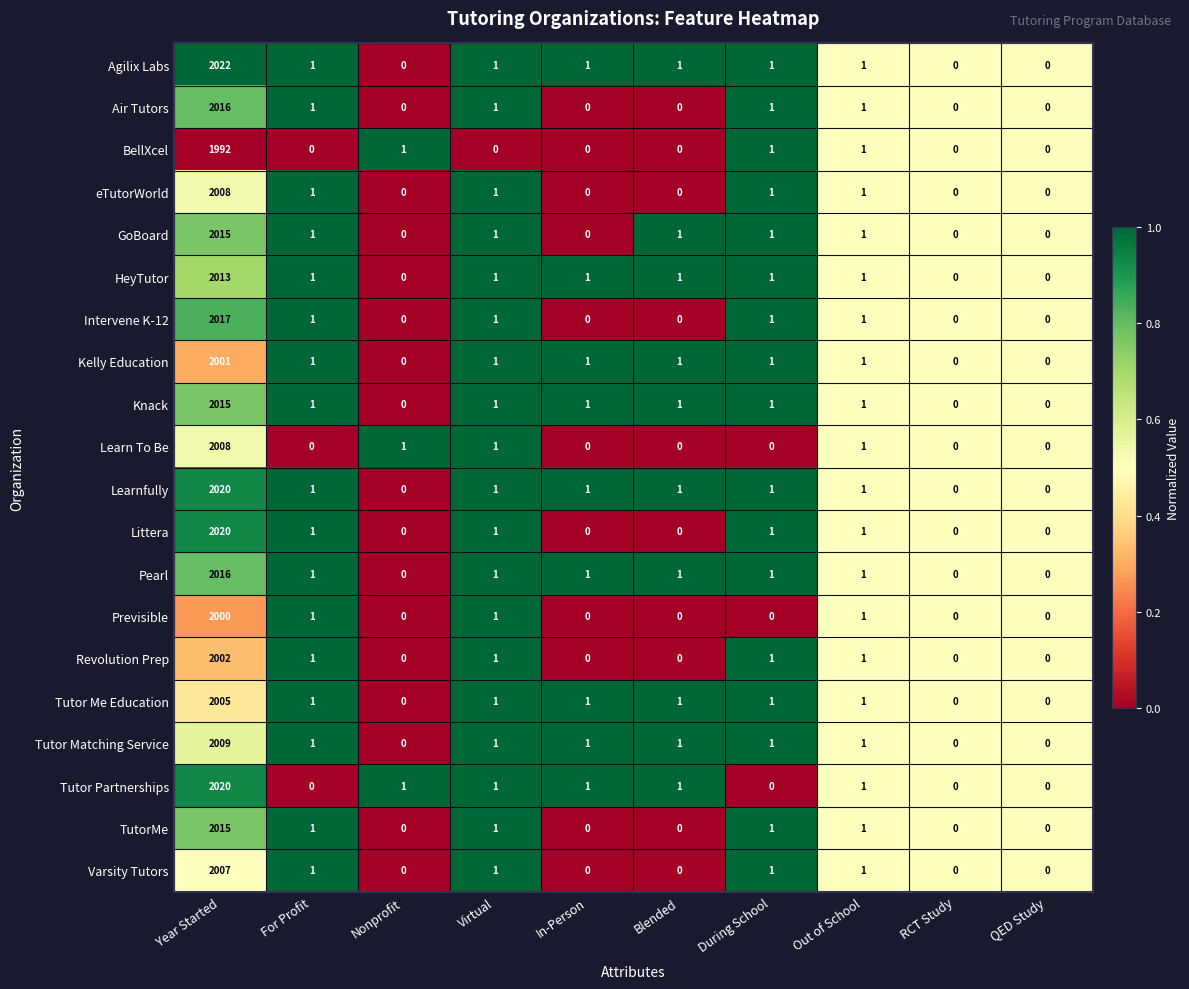

At which category is the sum across all series the highest?

Year Started